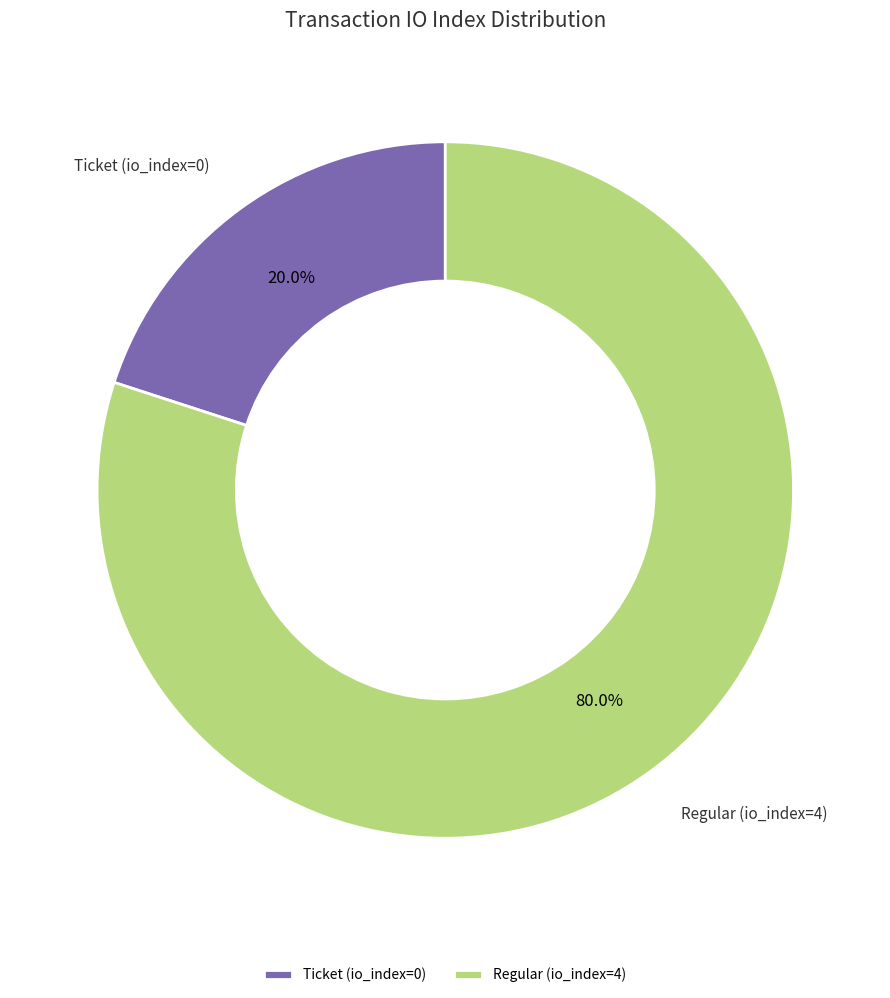

To the nearest percent, what portion does Regular (io_index=4) represent?

80%